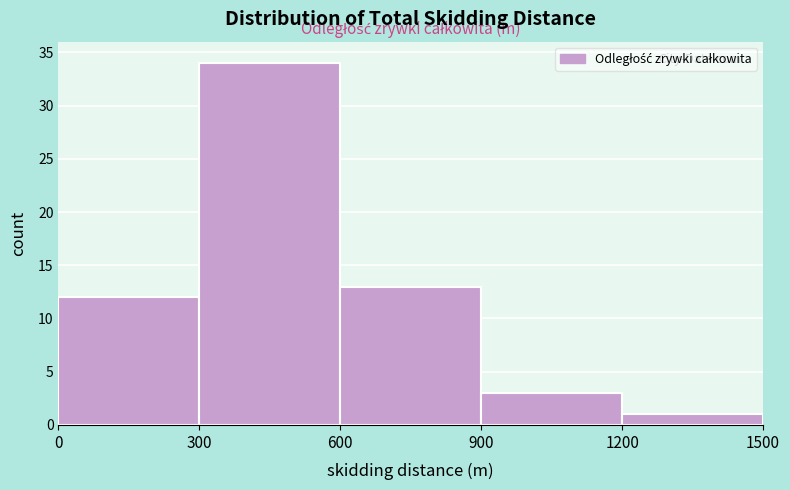

Reading left to right, list every bar in this chart as the range it spans on the x-axis followed by its height. The values are not printed on the chart, so give them approximately, as read against the axis.

0 to 300: 12
300 to 600: 34
600 to 900: 13
900 to 1200: 3
1200 to 1500: 1